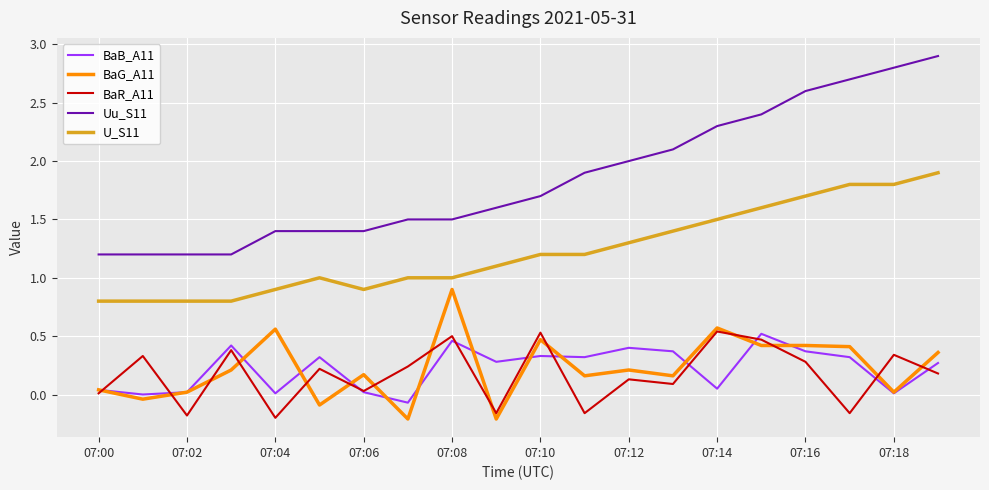

Does the chart display data point markers on the line(s)?

No